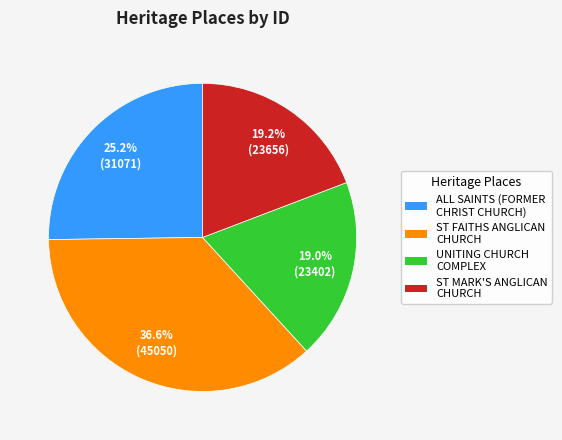

Count the number of slices in the pie.

4